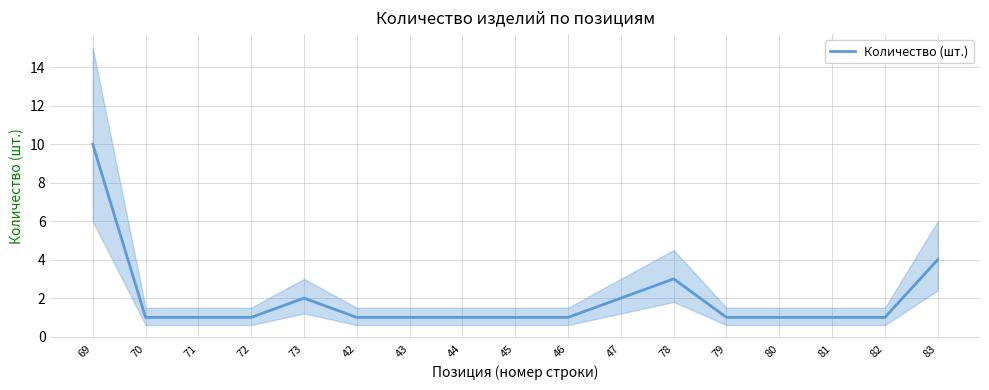

What position from the right is 71?

15